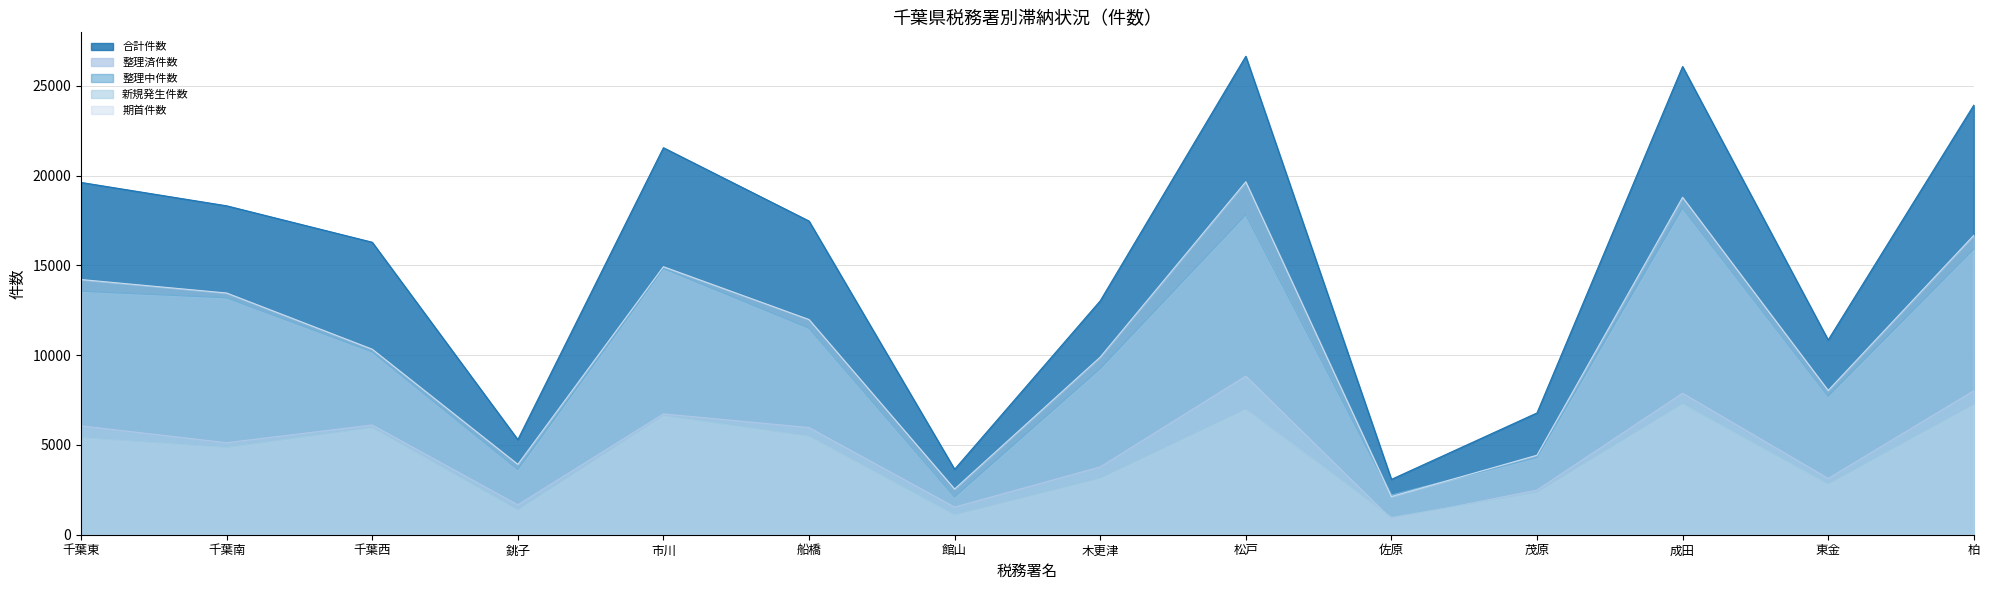

True or false: 整理中件数 and 期首件数 cross at least once.

True